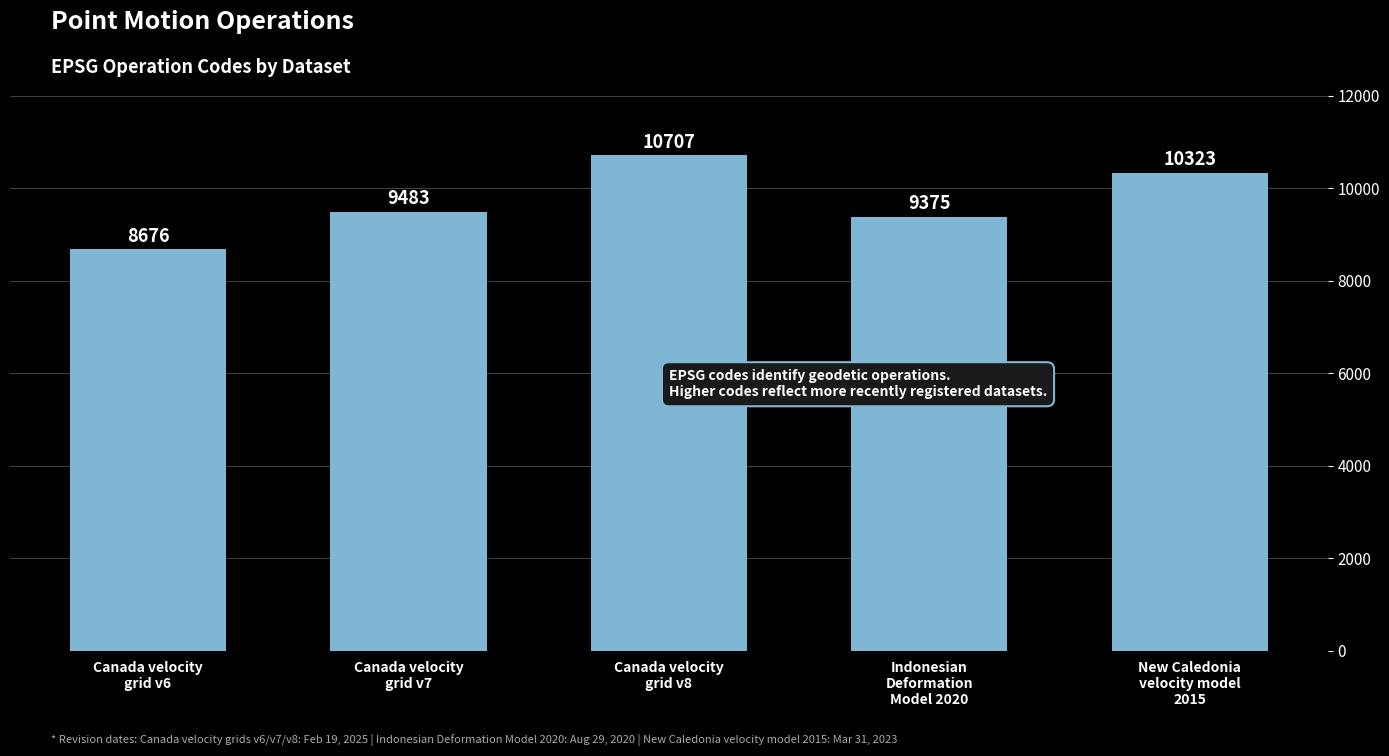

Reading right to left, transcribe all the data shown in this chart.

New Caledonia
velocity model
2015=10323	Indonesian
Deformation
Model 2020=9375	Canada velocity
grid v8=10707	Canada velocity
grid v7=9483	Canada velocity
grid v6=8676